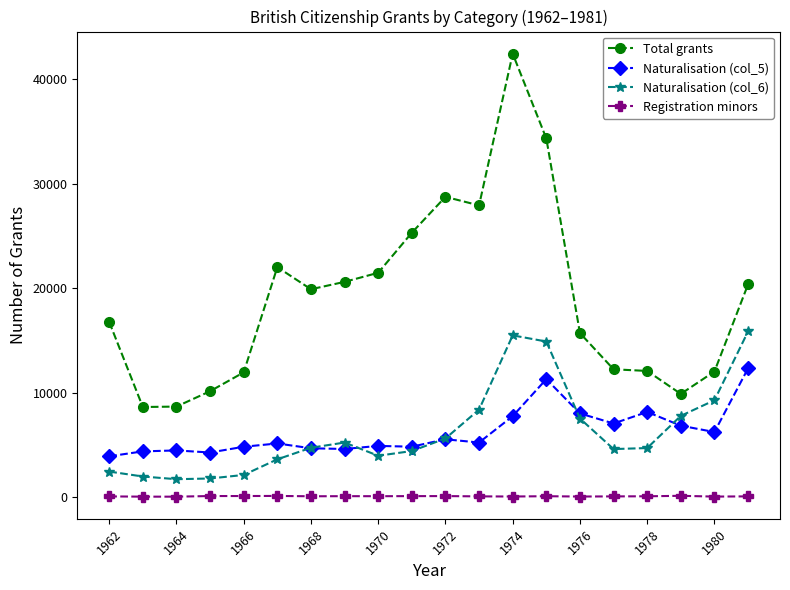

What is the difference between the maximum and minimum values in the Naturalisation (col_6) series?

14151